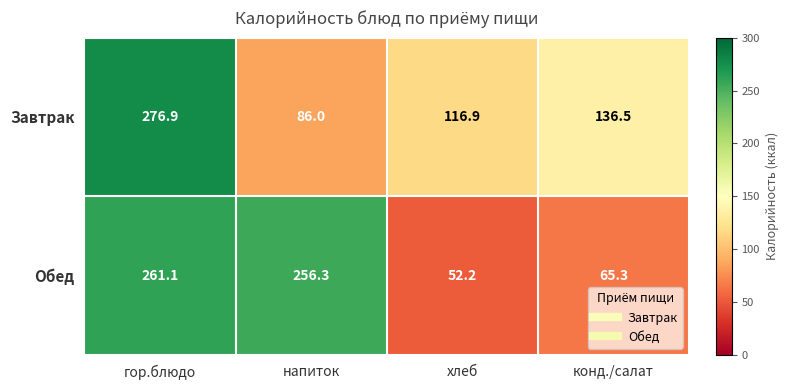

At which label does Завтрак reach its minimum?

напиток